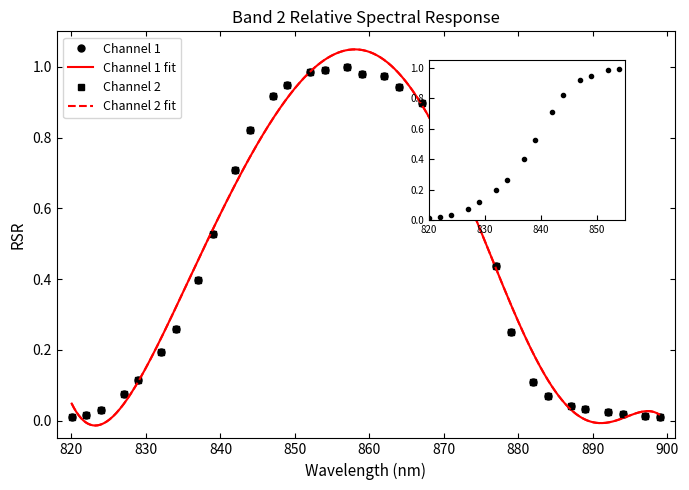

Is the value of Channel 2 at 24 greater than the value of Channel 1 at 11?

No